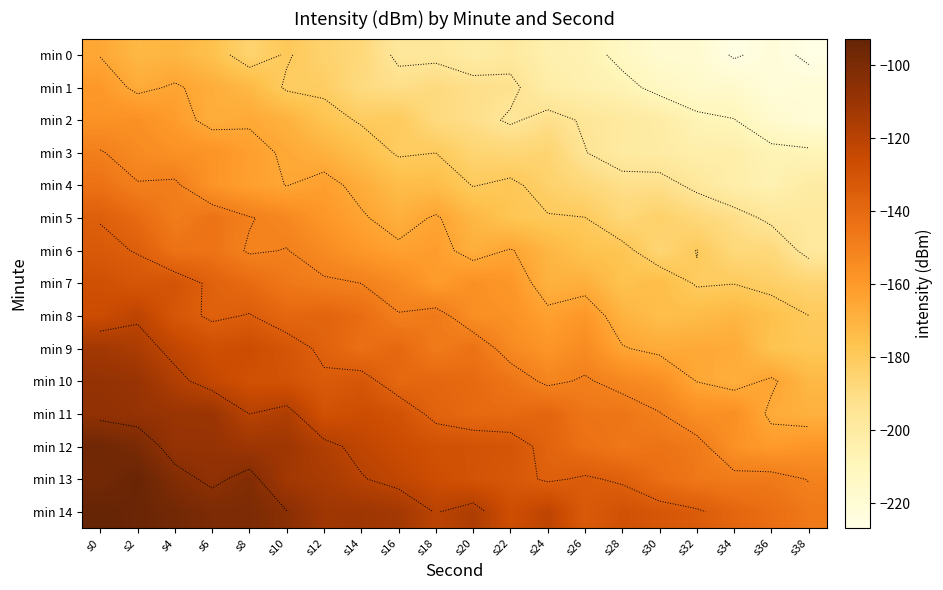

Count the number of categories in the chart.

20